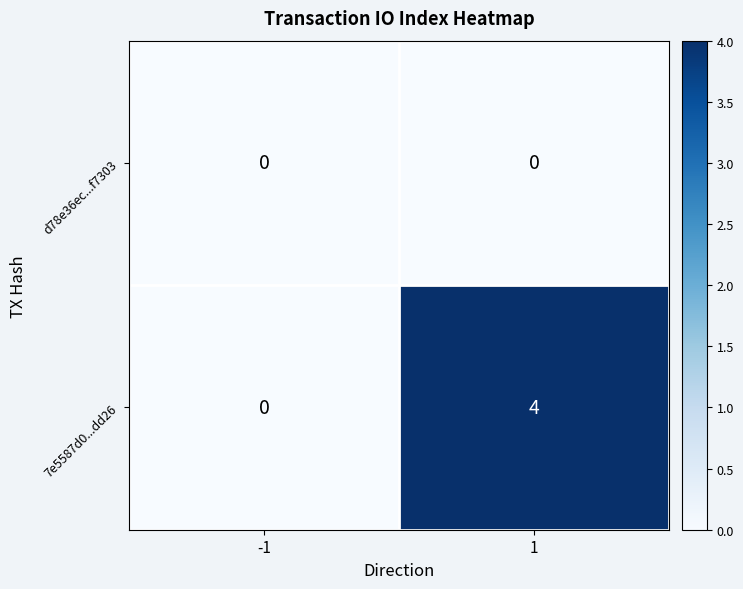

Reading left to right, extract all data points from this chart.

d78e36ec...f7303: -1=0	1=0
7e5587d0...dd26: -1=0	1=4